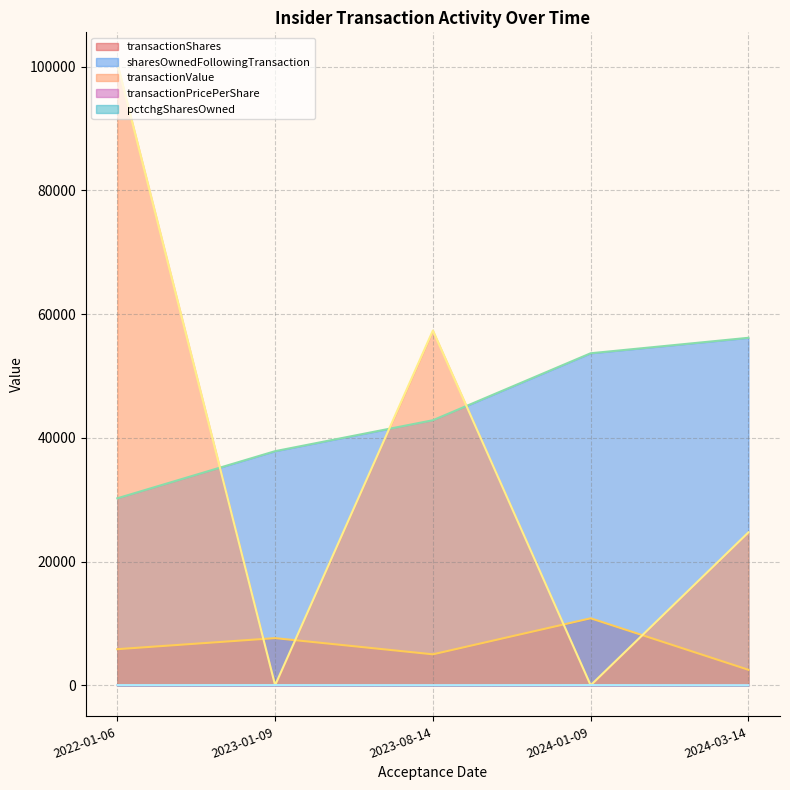

How many categories are shown in the chart?

5